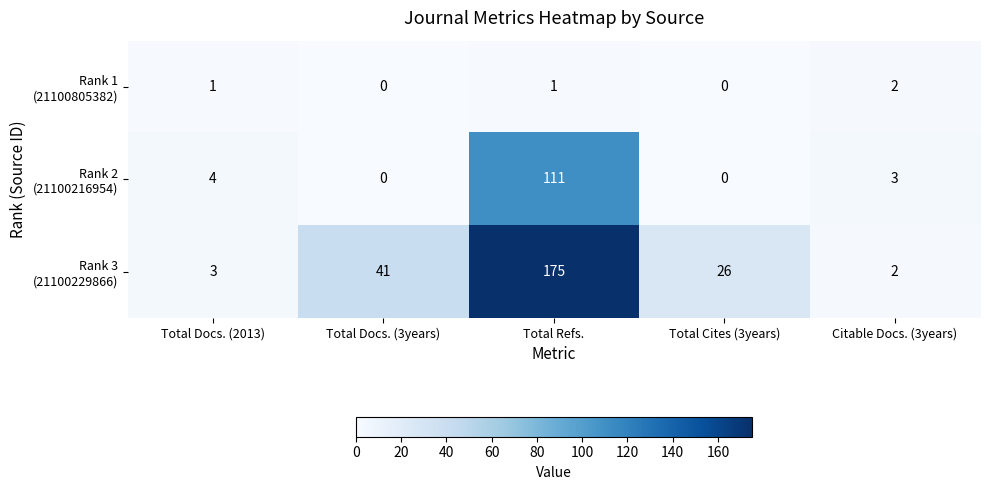

At which category is the sum across all series the highest?

Total Refs.